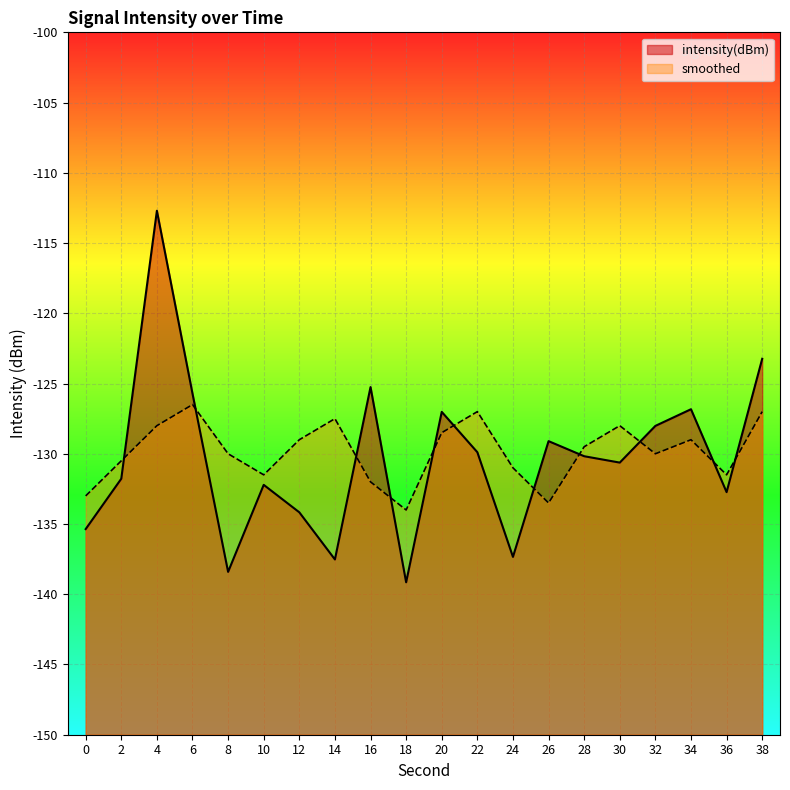

What is the value of the intensity(dBm) point at the 7th from the left?

-134.2